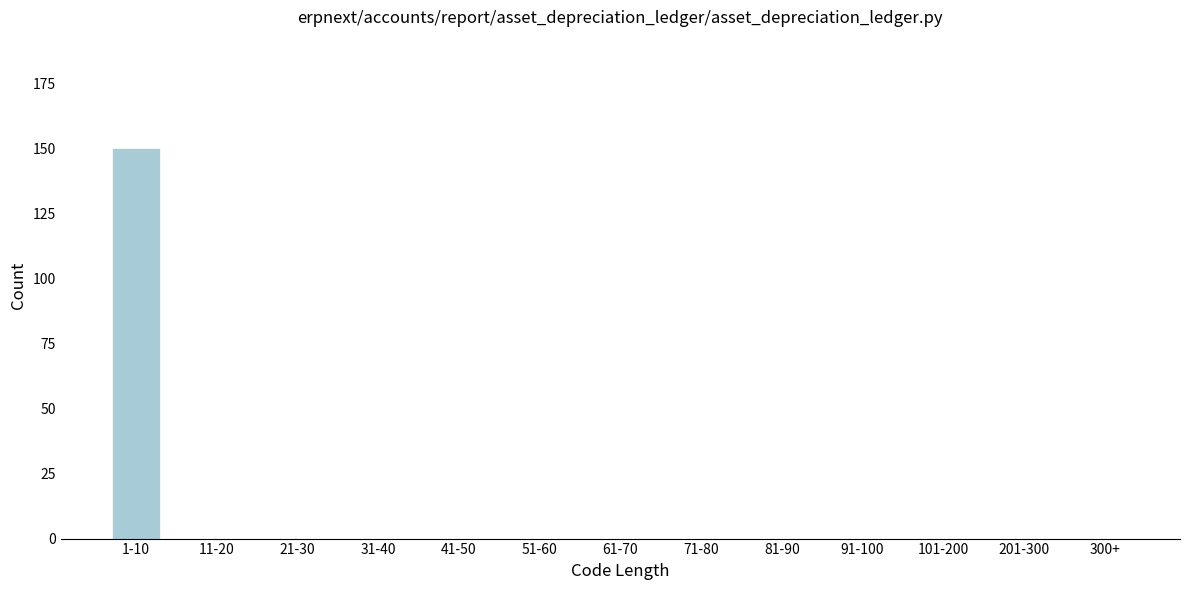

Reading left to right, what are all the values shown in this chart?

1-10=150	11-20=0	21-30=0	31-40=0	41-50=0	51-60=0	61-70=0	71-80=0	81-90=0	91-100=0	101-200=0	201-300=0	300+=0